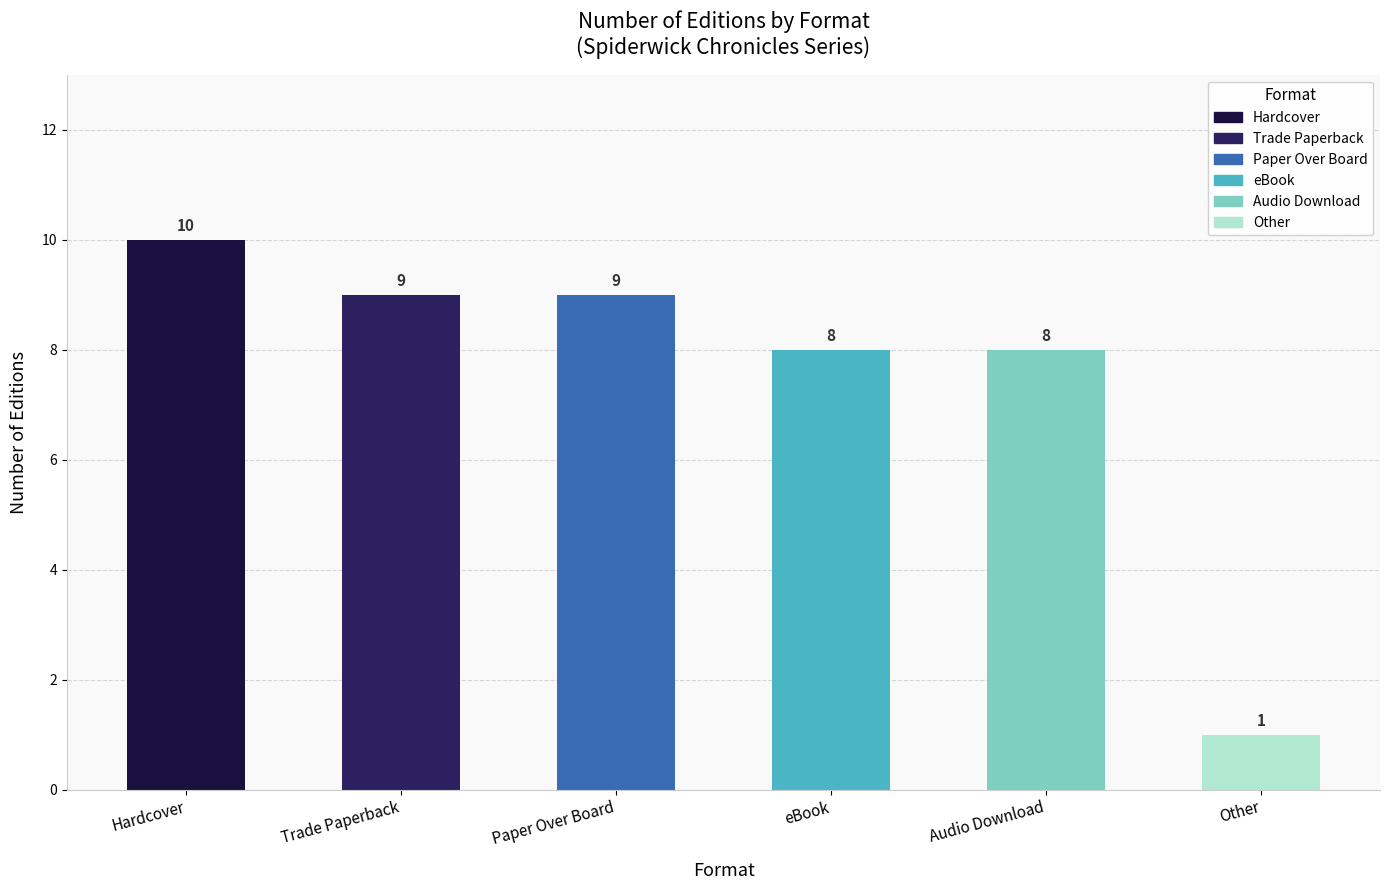

What is the sum of the values at Paper Over Board and Hardcover?

19